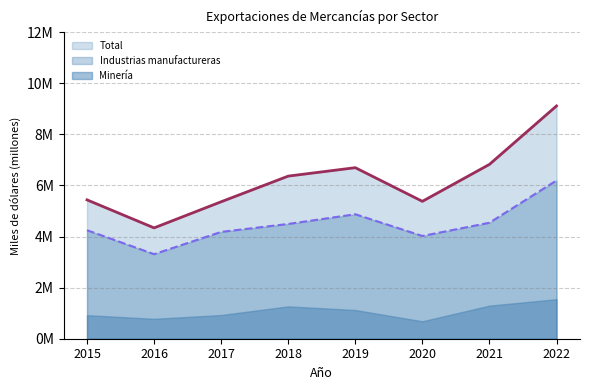

What is the greatest value displayed?

9.1